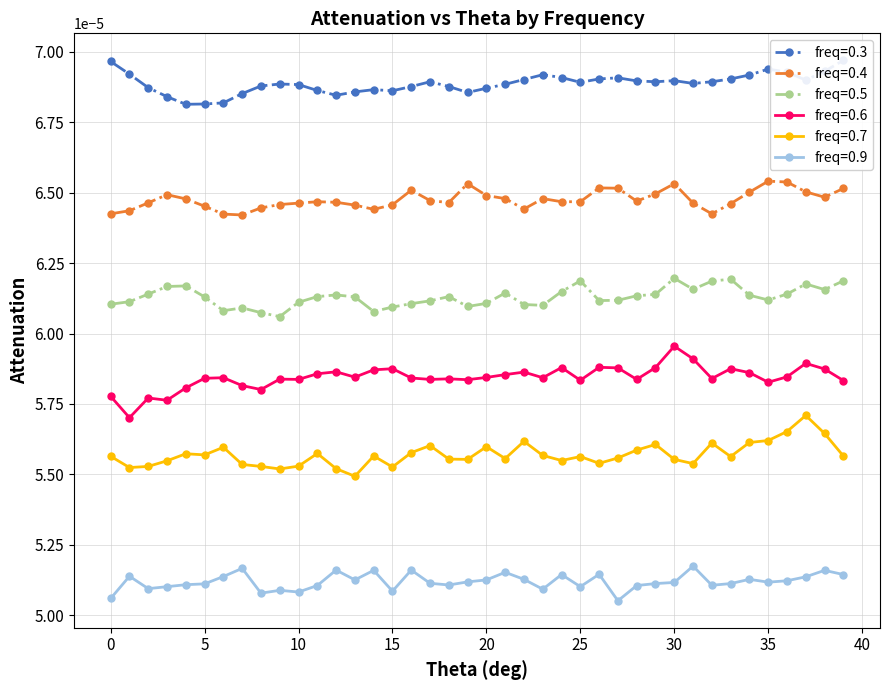

How many 0.4 values are between 0 and 1?

40